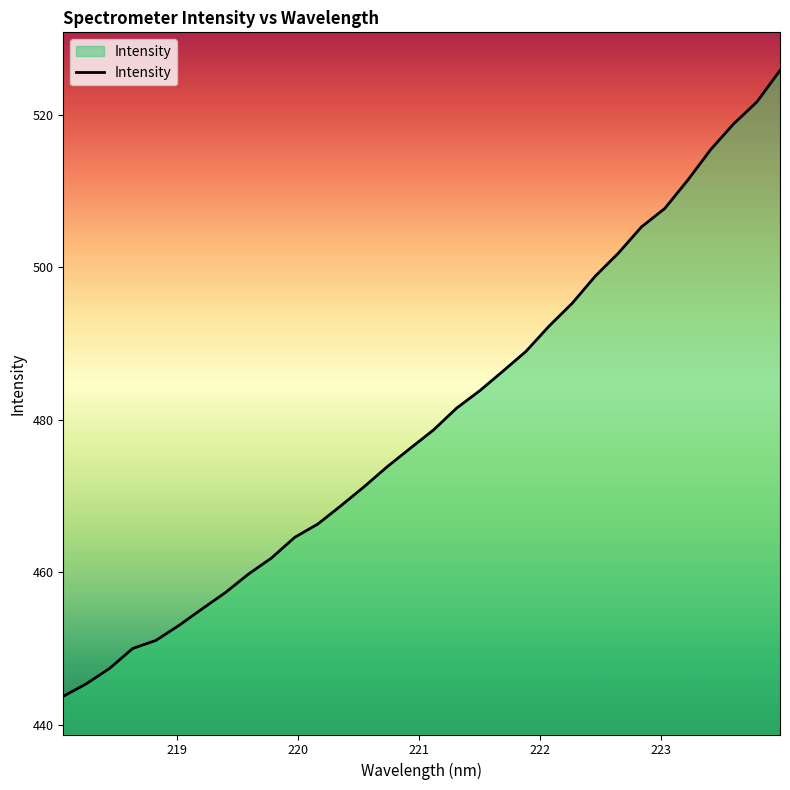

How many categories are shown in the chart?

32